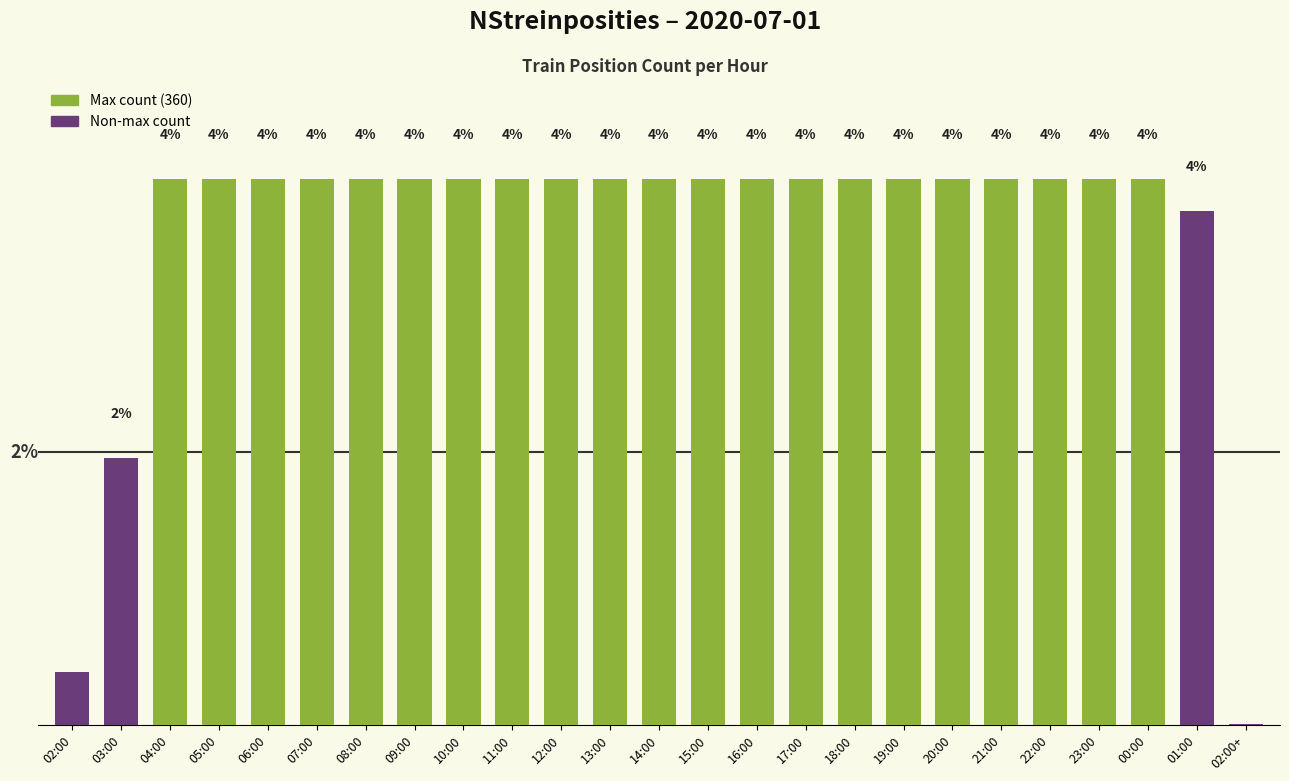

Reading right to left, extract all data points from this chart.

0.0	4.2	4.4	4.4	4.4	4.4	4.4	4.4	4.4	4.4	4.4	4.4	4.4	4.4	4.4	4.4	4.4	4.4	4.4	4.4	4.4	4.4	4.4	2.2	0.4